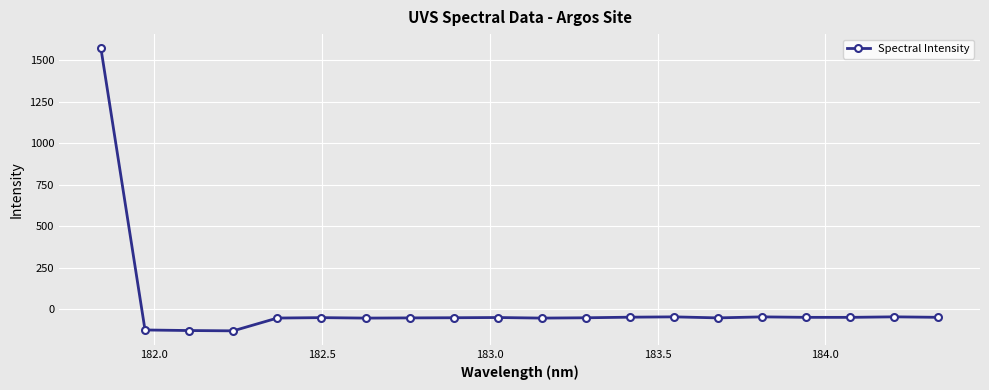

What is the value of the 16th point from the left?

-47.1